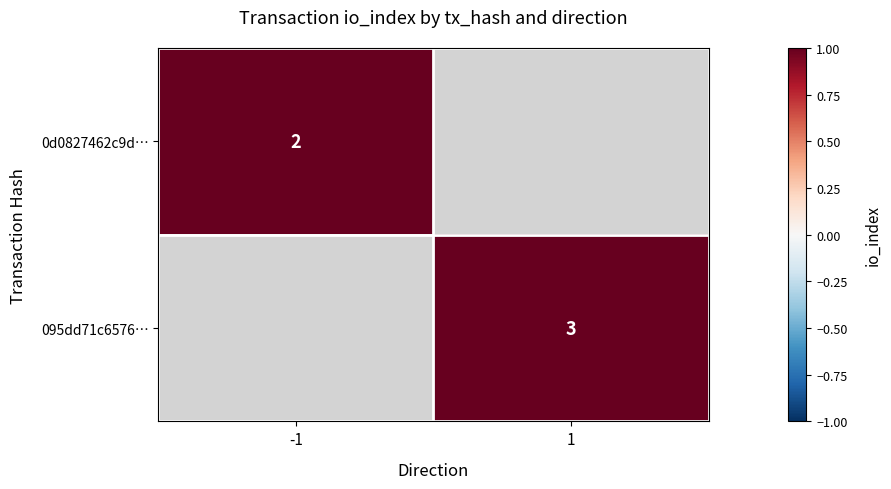

Which category has the lowest value across all series?

-1